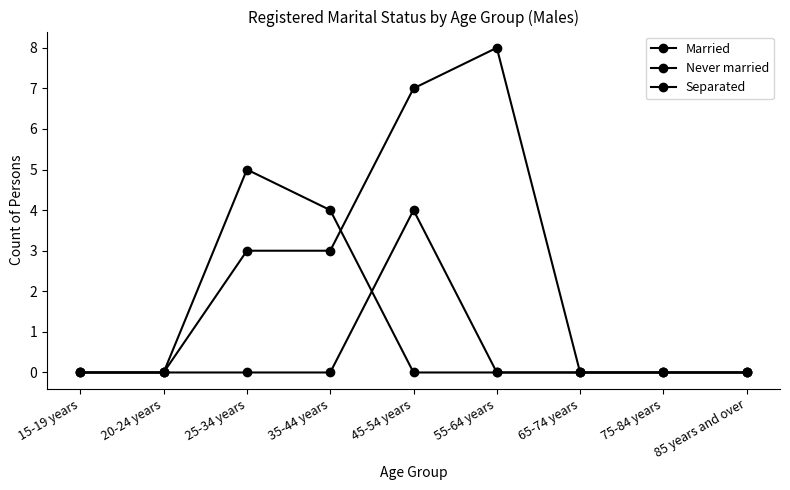

Reading left to right, extract all data points from this chart.

Married: 0	0	3	3	7	8	0	0	0
Never married: 0	0	5	4	0	0	0	0	0
Separated: 0	0	0	0	4	0	0	0	0